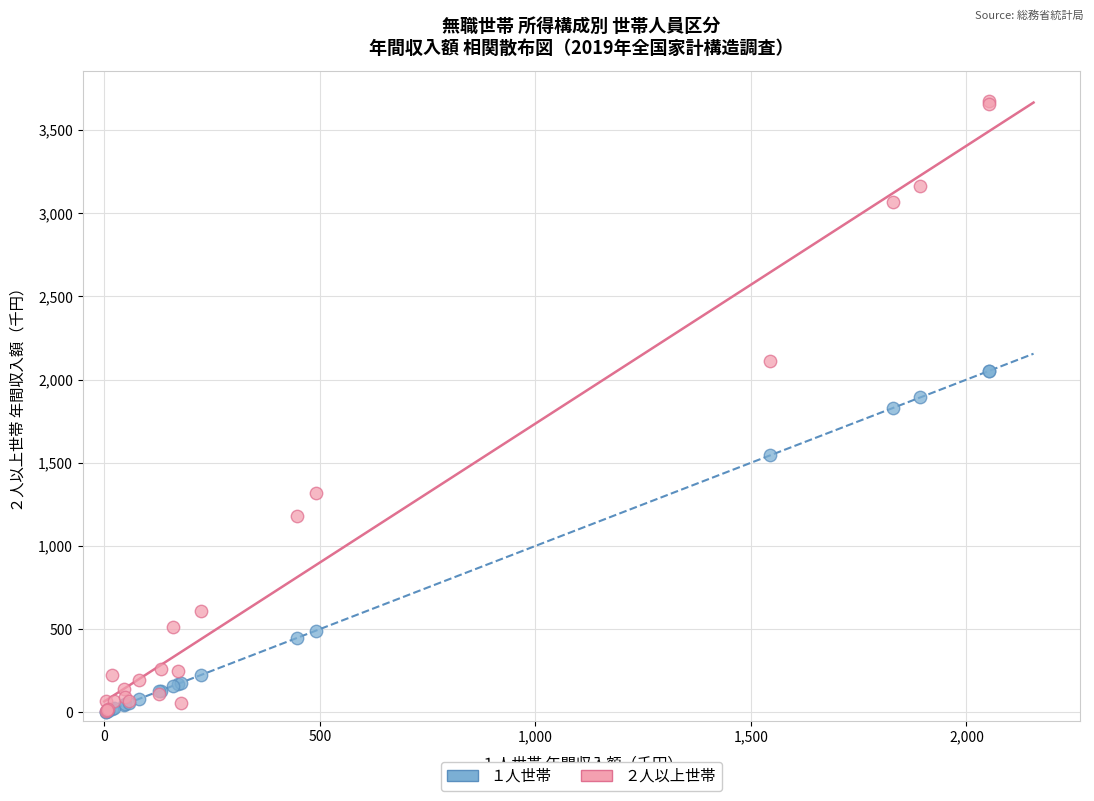

Which series reaches the maximum Y coordinate?

２人以上世帯